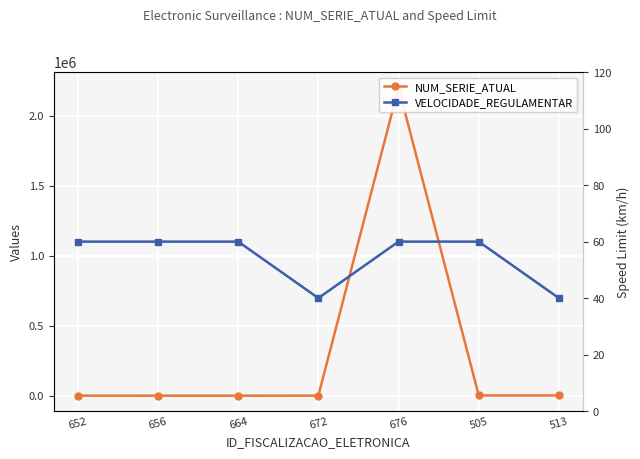

What is the sum of all VELOCIDADE_REGULAMENTAR values?

380